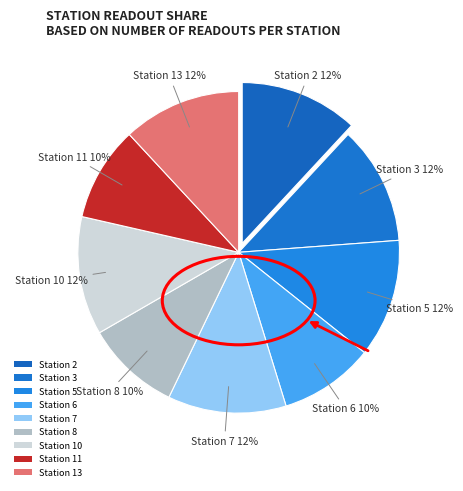

How many segments does this pie chart have?

9